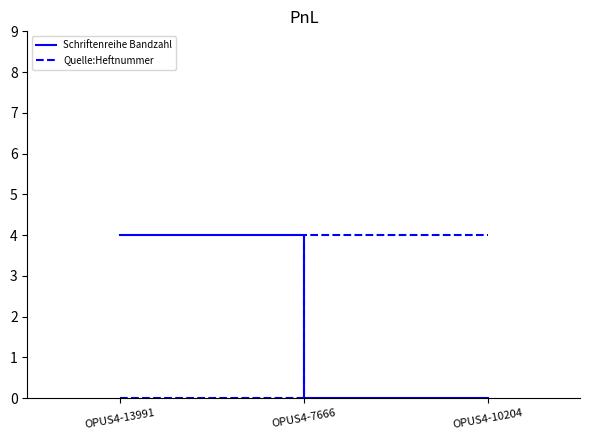

At which label is Quelle:Heftnummer closest to 2?

OPUS4-13991